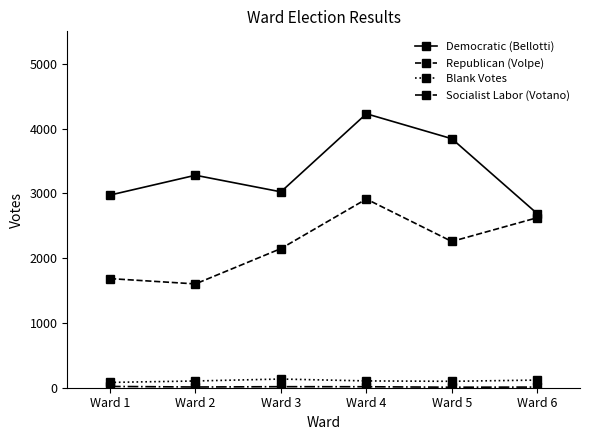

The value of Republican (Volpe) at Ward 5 is 2257. True or false?

True